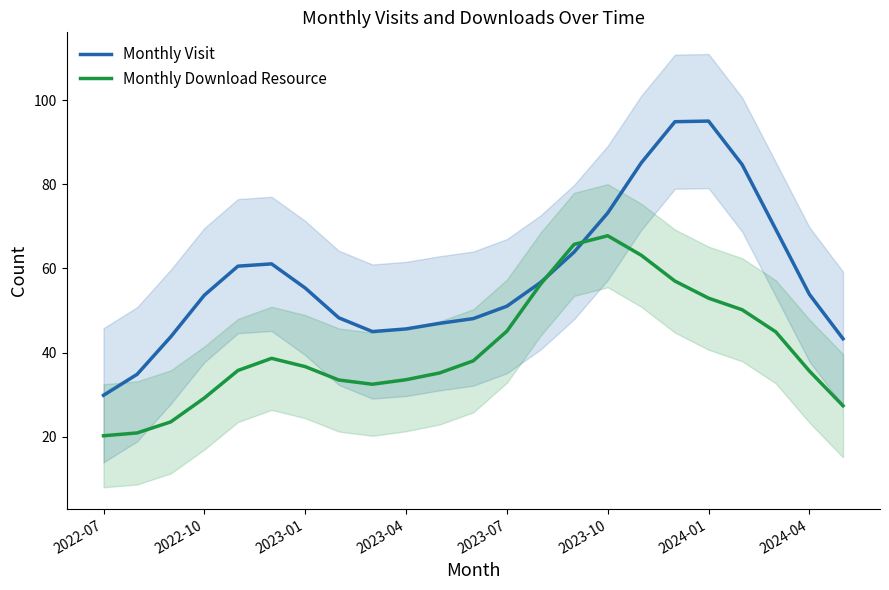

Which series has the largest range (max minus min)?

Monthly Visit